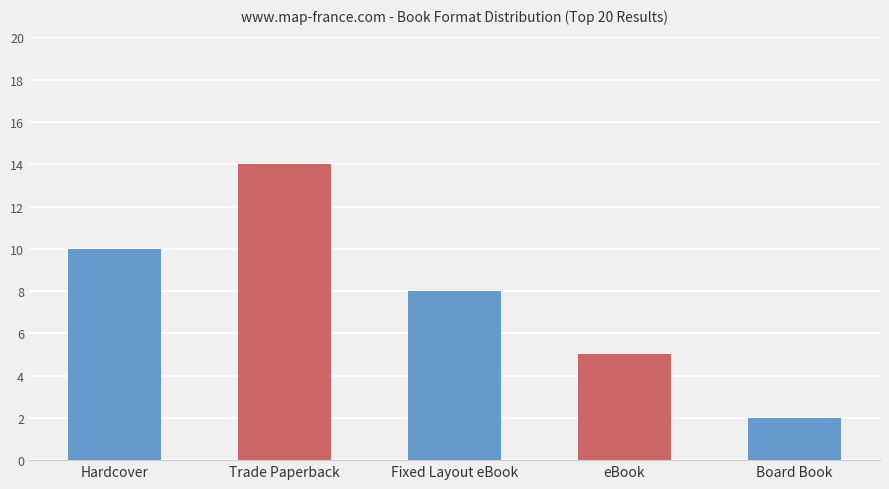

What is the ratio of the value at Hardcover to the value at Board Book?

5.0